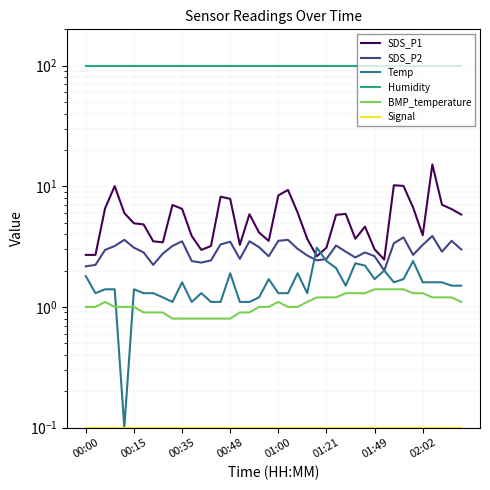

Is the value of SDS_P2 at 37 greater than the value of Humidity at 00:48?

No